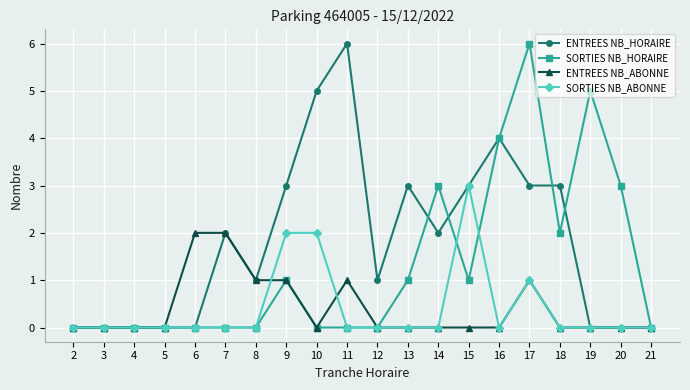

What is the difference between the highest and lowest values at 16?

4